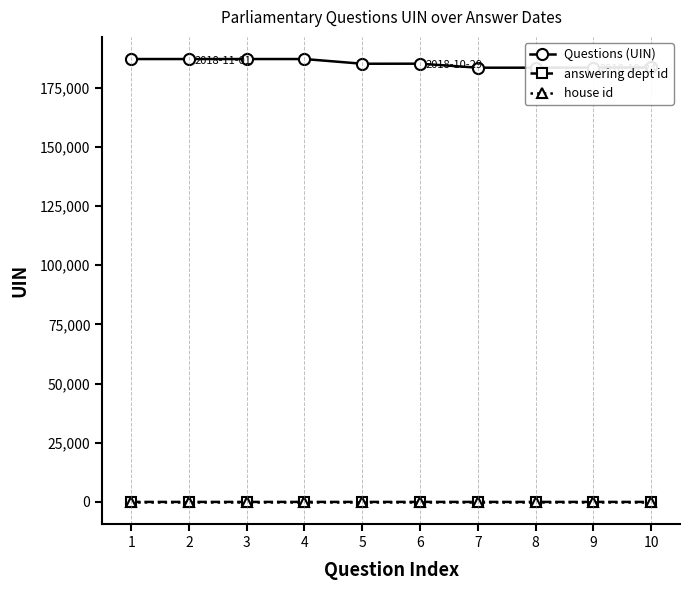

True or false: Questions (UIN) has more than 1 points higher than both neighbors.

True